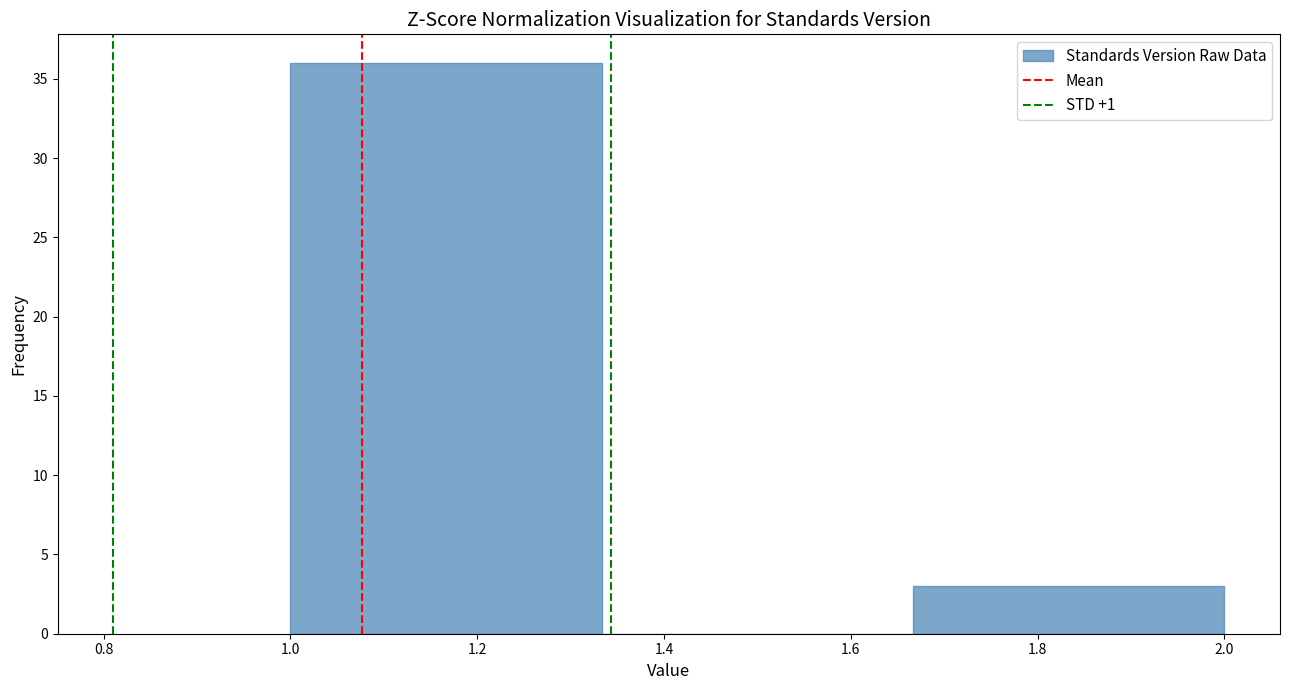

Reading left to right, list every bar in this chart as the range it spans on the x-axis followed by its height. Neither the bar edges nor the heights are printed on the chart, so give them approximately, as read against the axes.

1.00 to 1.34: 36
1.34 to 1.66: 0
1.66 to 2.00: 3